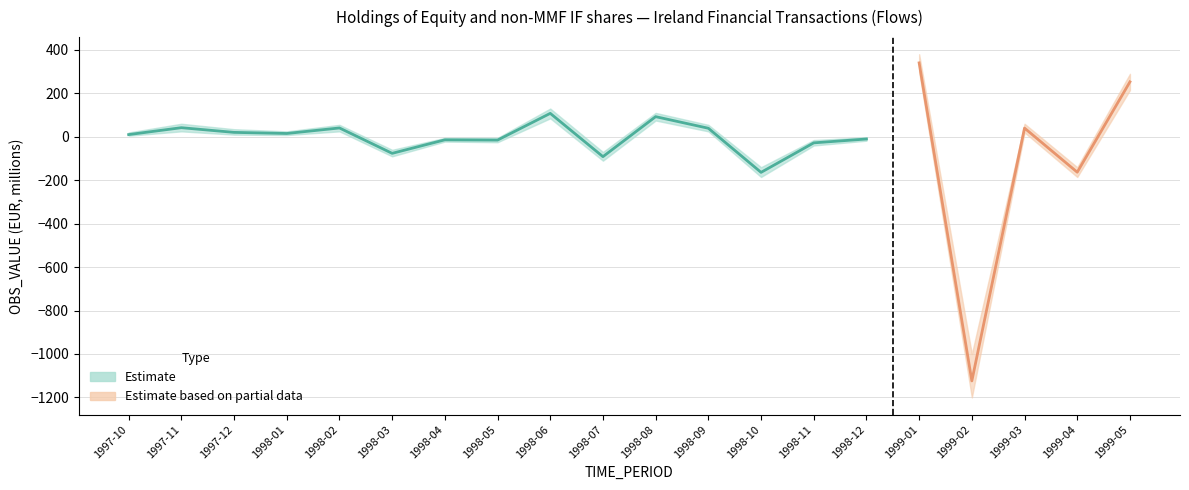

What position from the right is 1998-06?

12